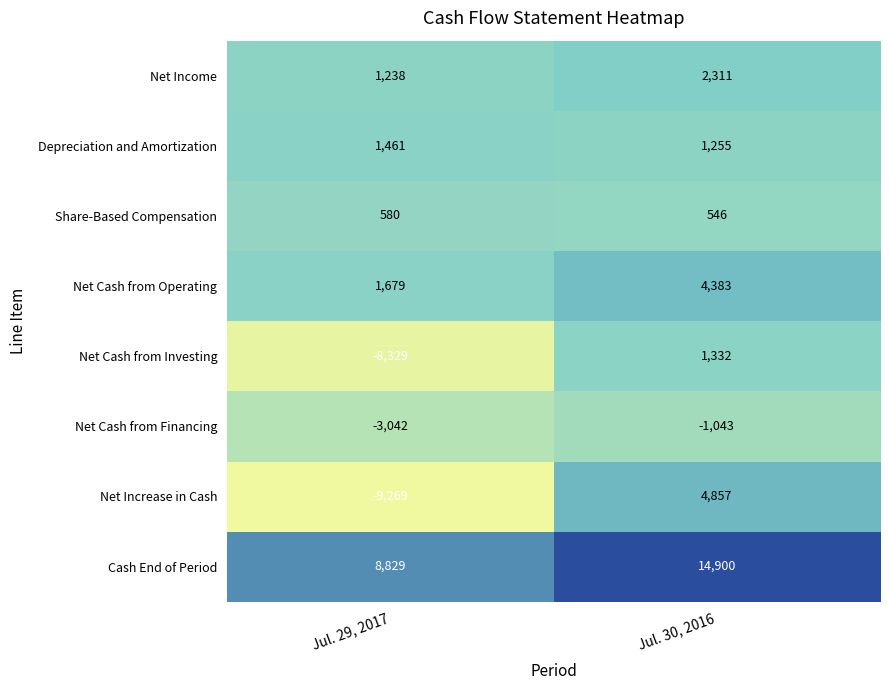

At how many categories does at least one series exceed 14650?

1